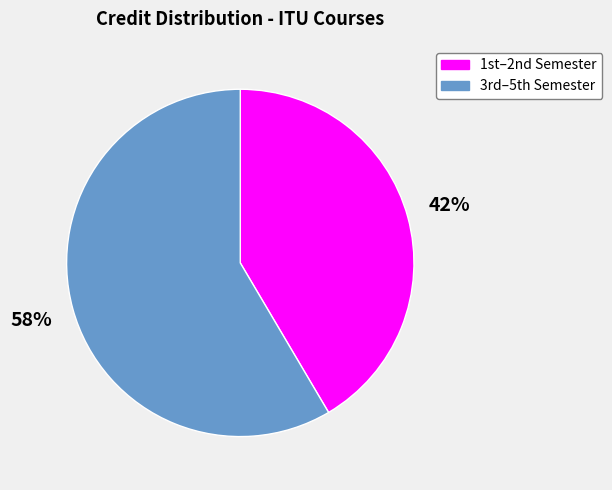

To the nearest percent, what is the average slice percentage?

50%